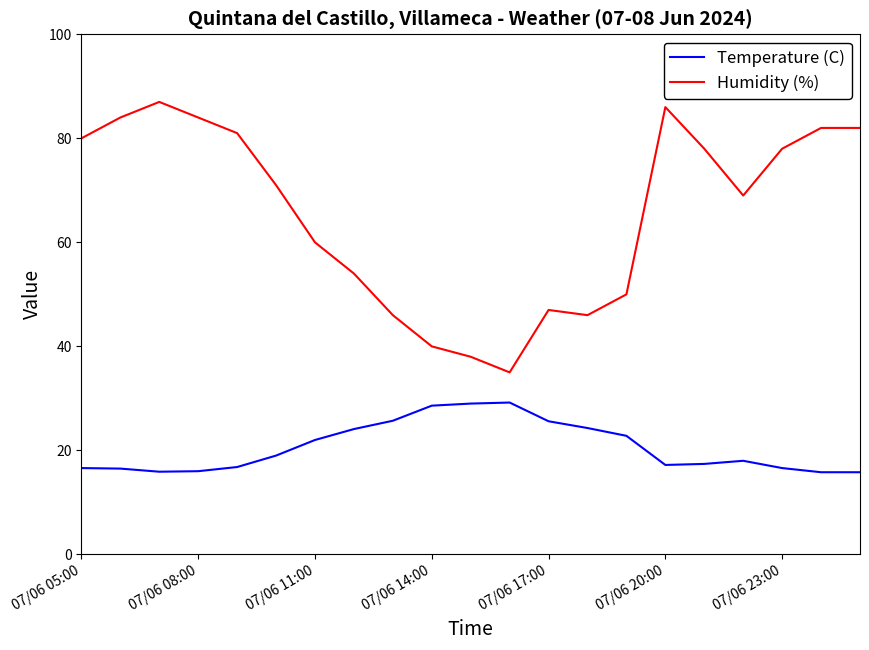

What is the minimum value shown in the chart?

15.8